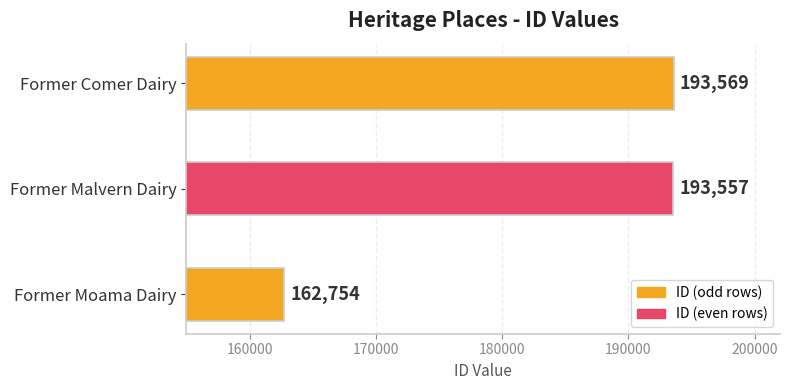

What is the average value?

183293